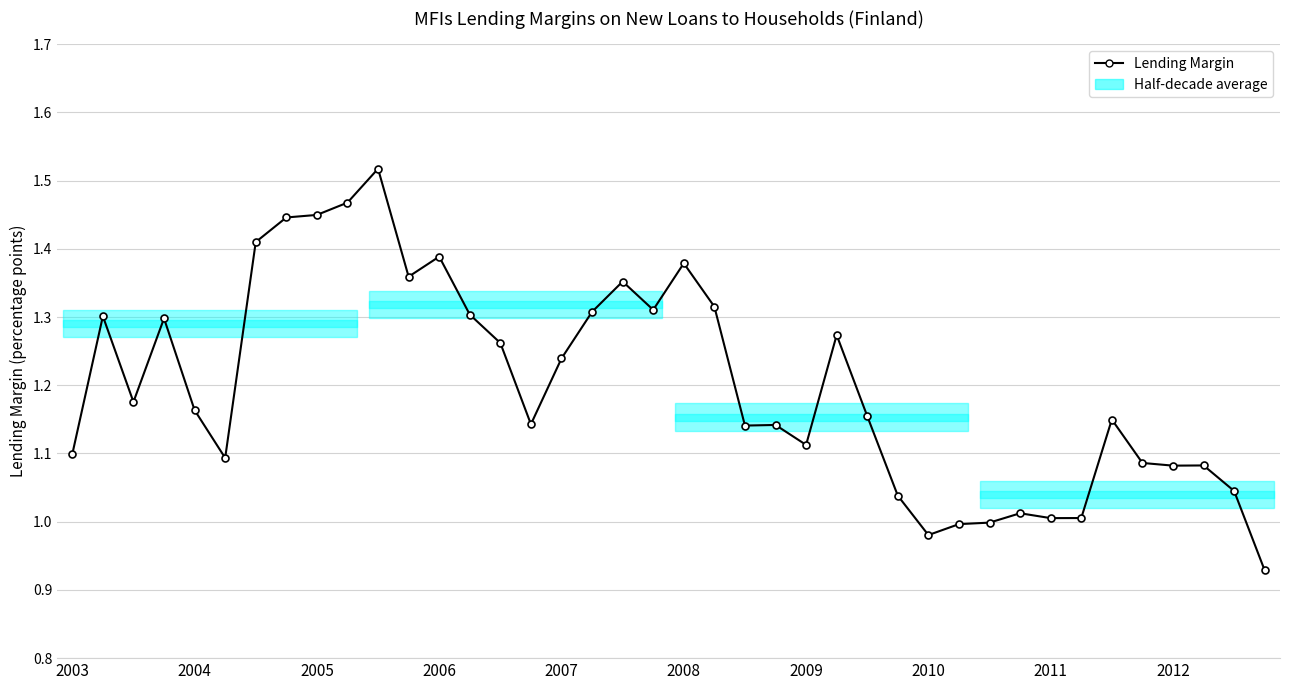

What is the difference between the maximum and minimum values?

0.6